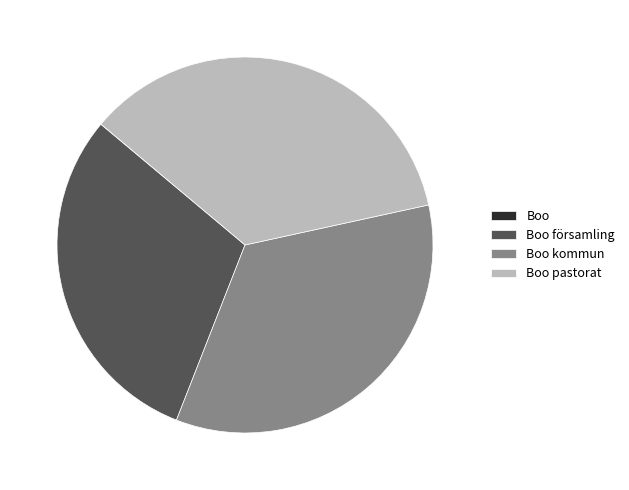

Does any single category account for the majority?

No